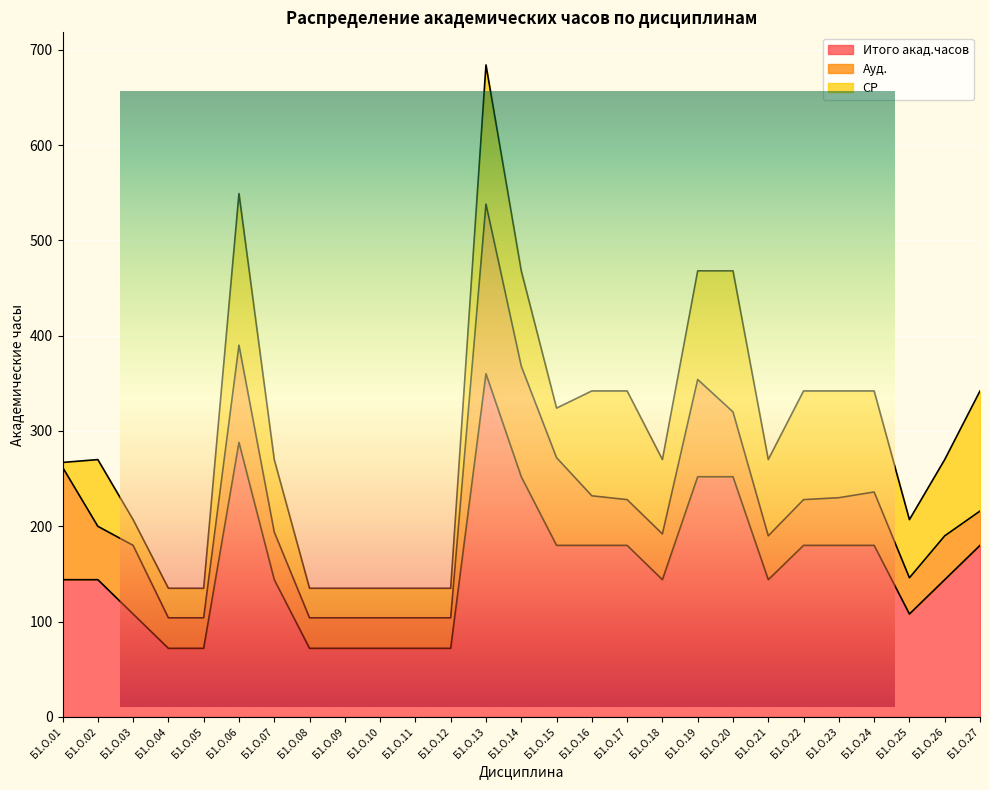

What is the difference between the highest and lowest values at Б1.О.23?

130